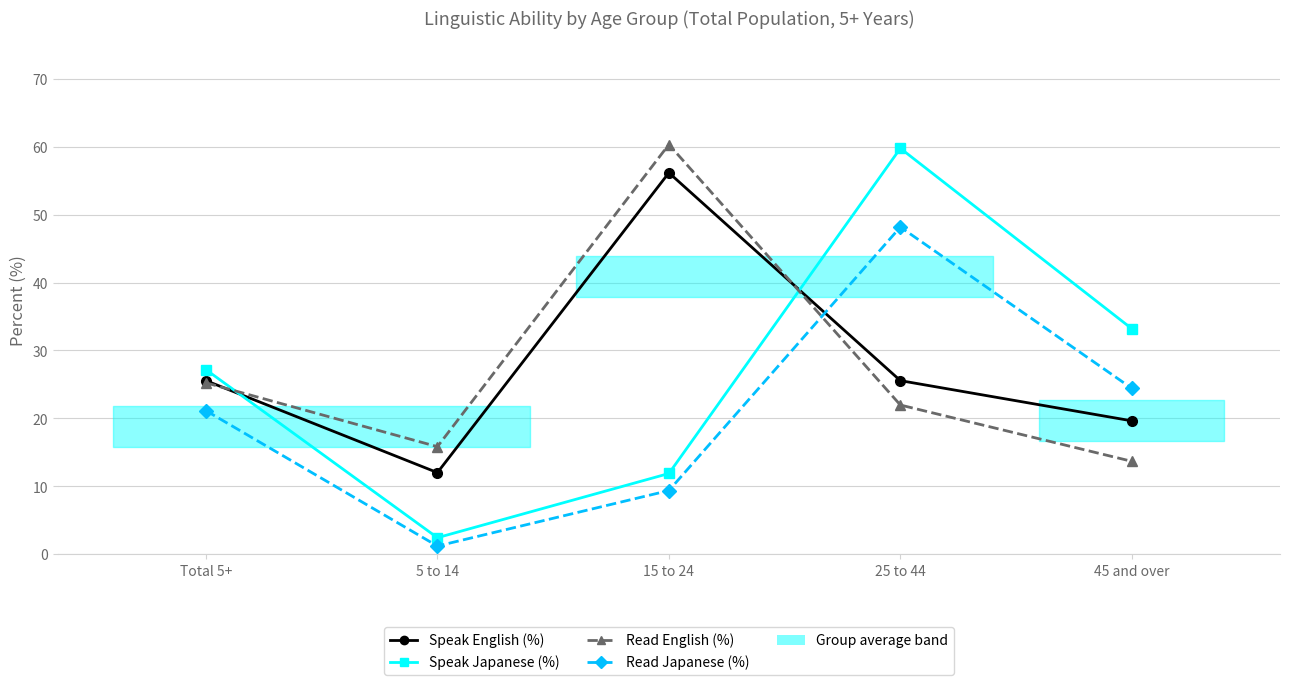

How many lines are shown in the chart?

4